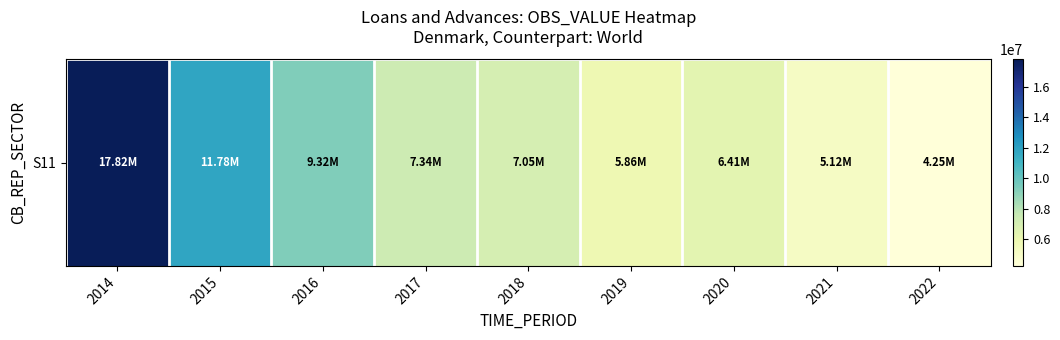

Which label corresponds to the smallest value in the chart?

2022